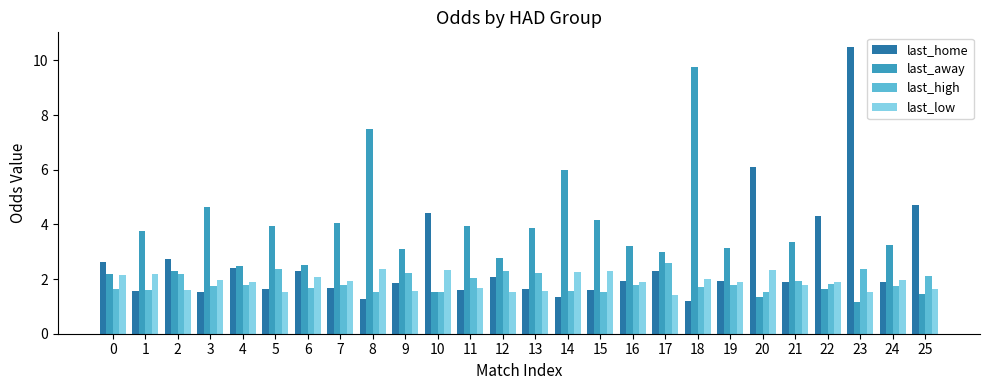

At which category is the sum across all series the highest?

23